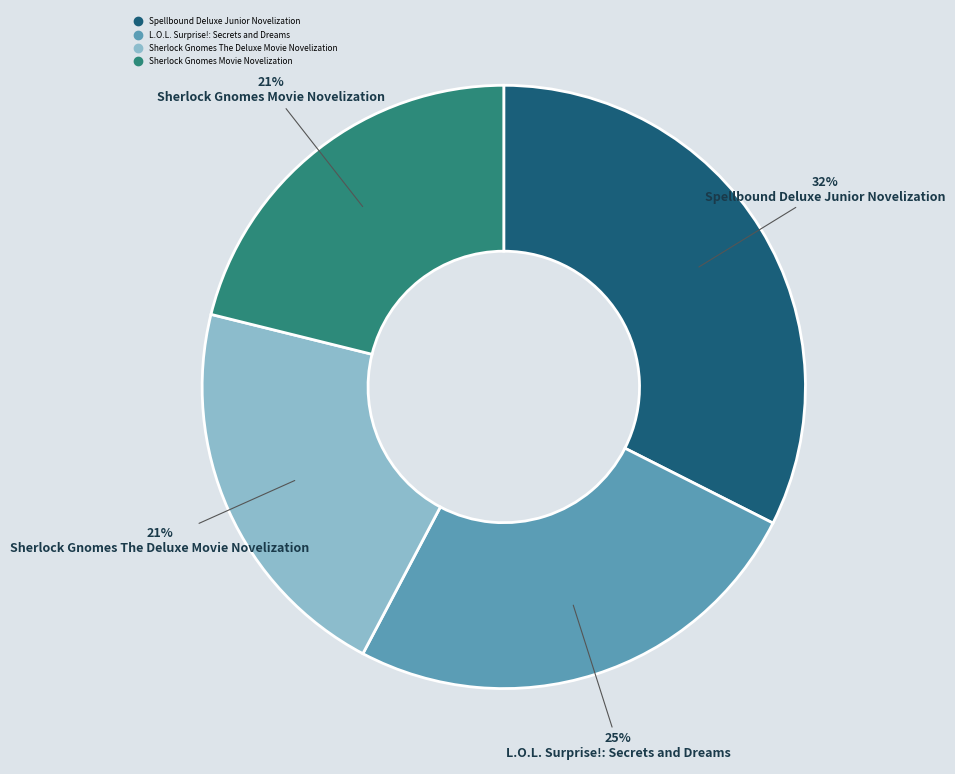

To the nearest percent, what portion does Sherlock Gnomes Movie Novelization represent?

21%